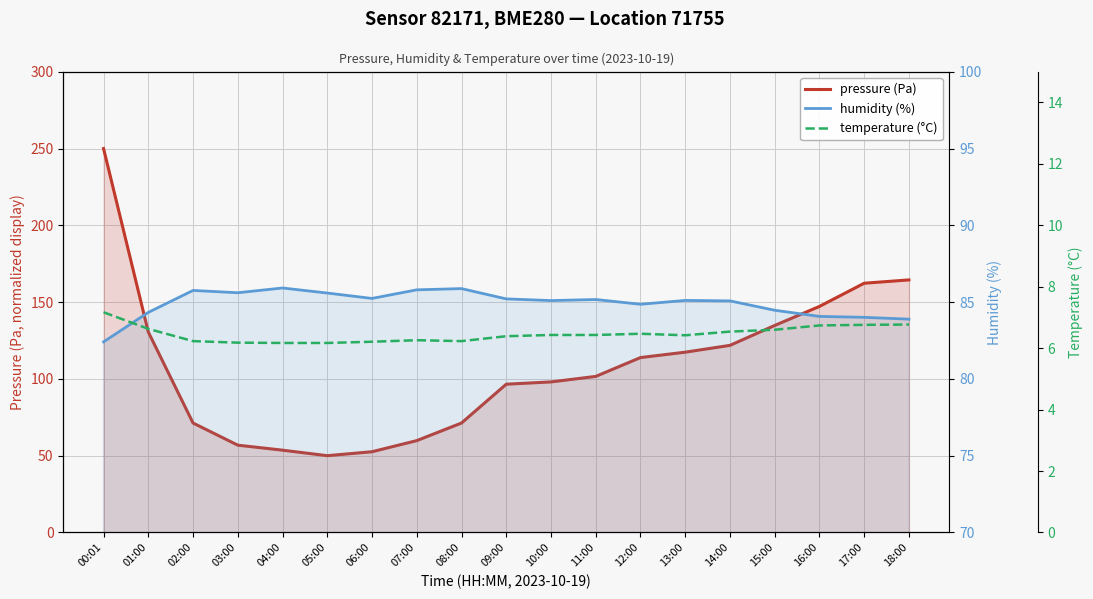

What is the spread (max minus min) of values at 17:00?

155.5